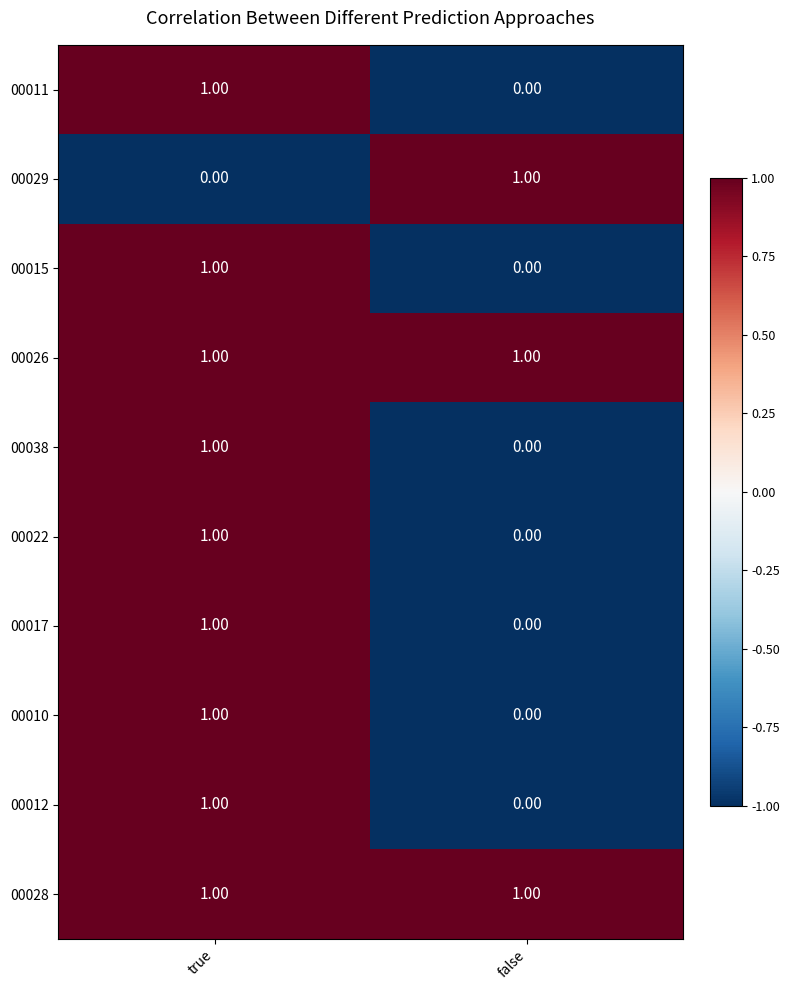

What is the spread (max minus min) of values at false?

1